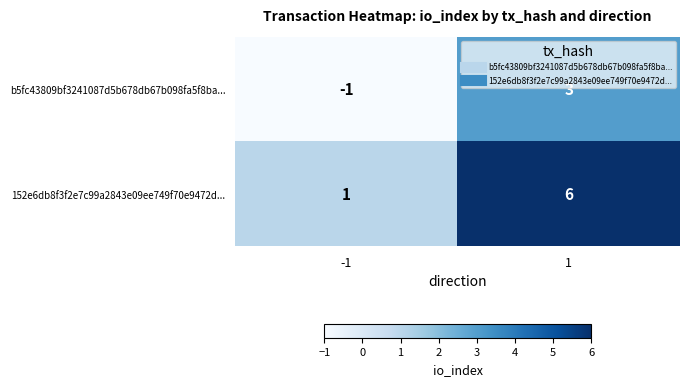

What is the total value across all series at 1?

9